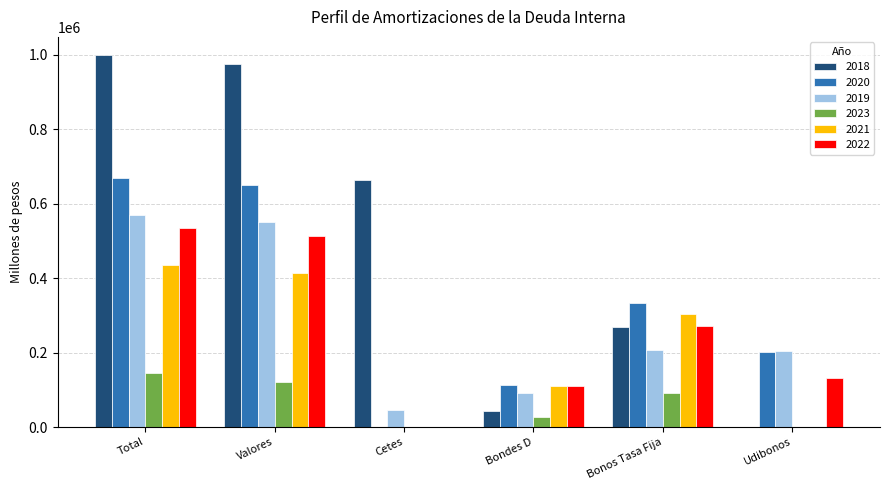

What is the difference between the 2020 values at Bonos Tasa Fija and Bondes D?

220096.0